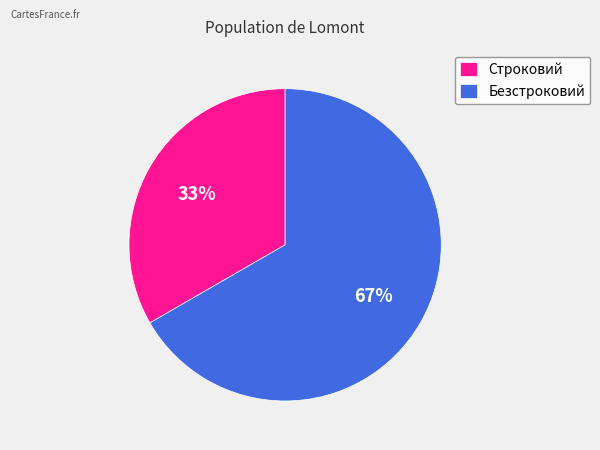

Between Строковий and Безстроковий, which is larger?

Безстроковий